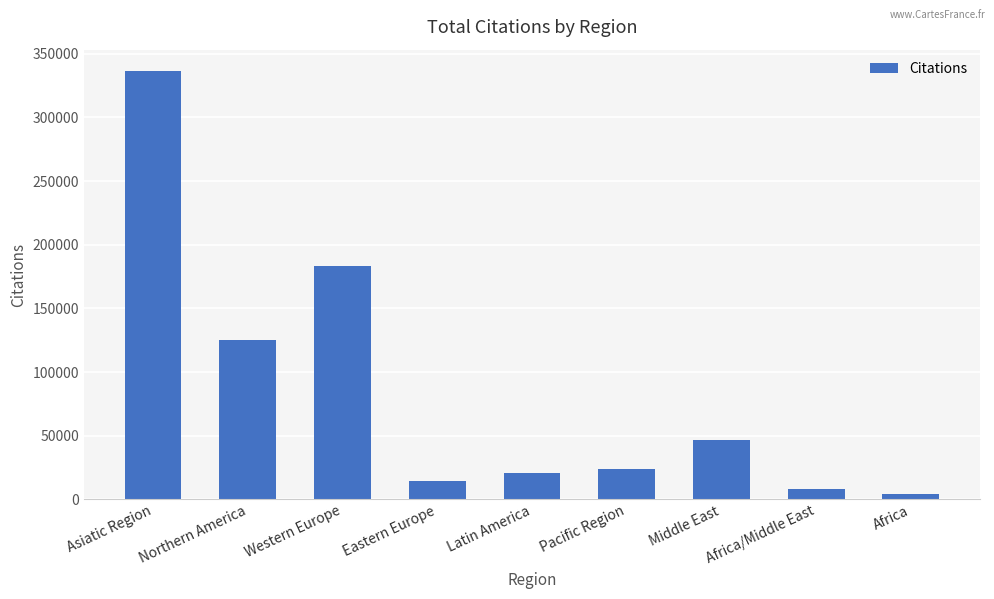

What is the label of the 9th bar from the right?

Asiatic Region